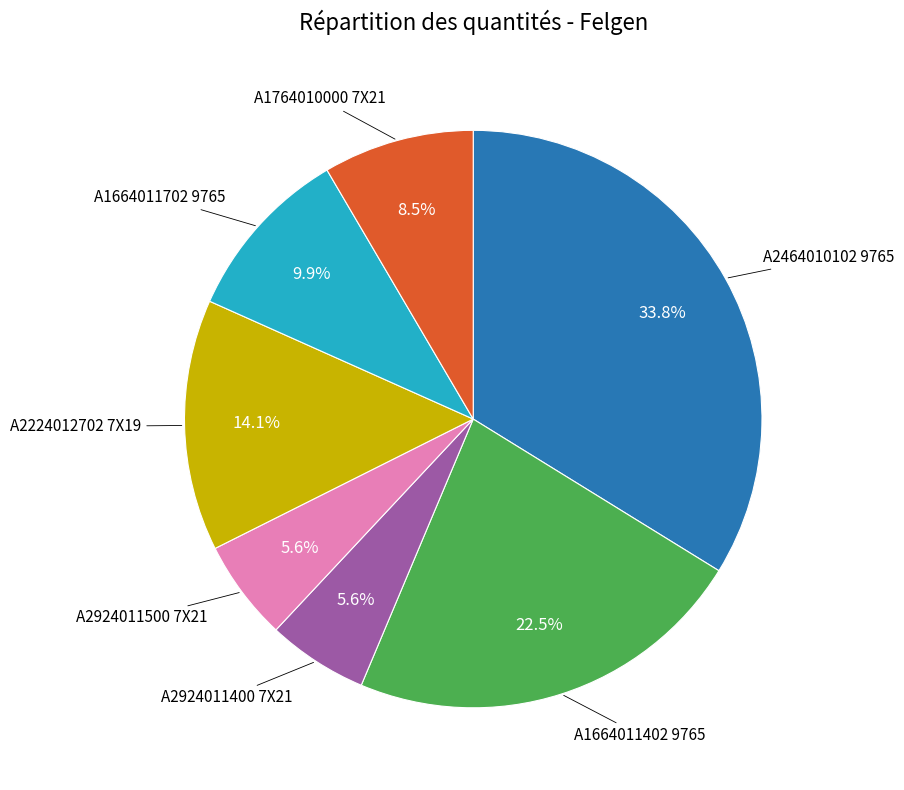

Does any single category account for the majority?

No